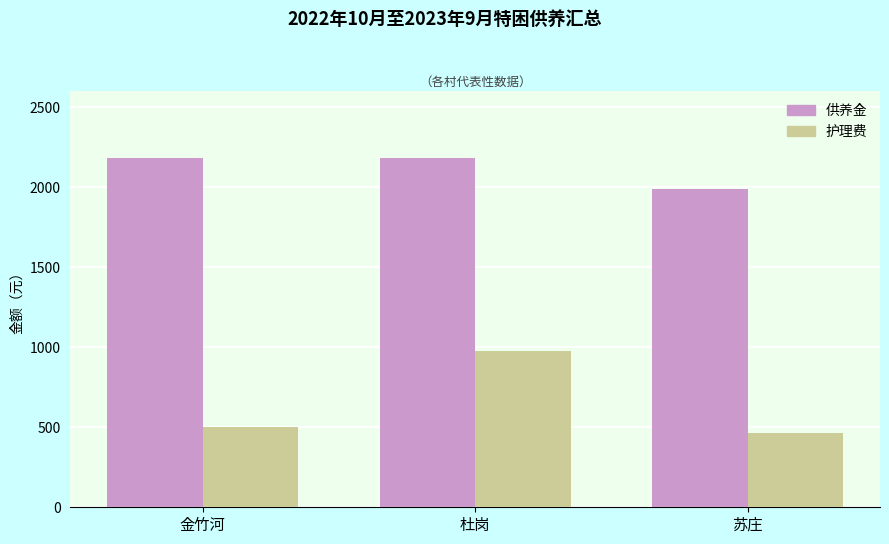

Between 金竹河 and 杜岗, which series saw the biggest shift?

护理费